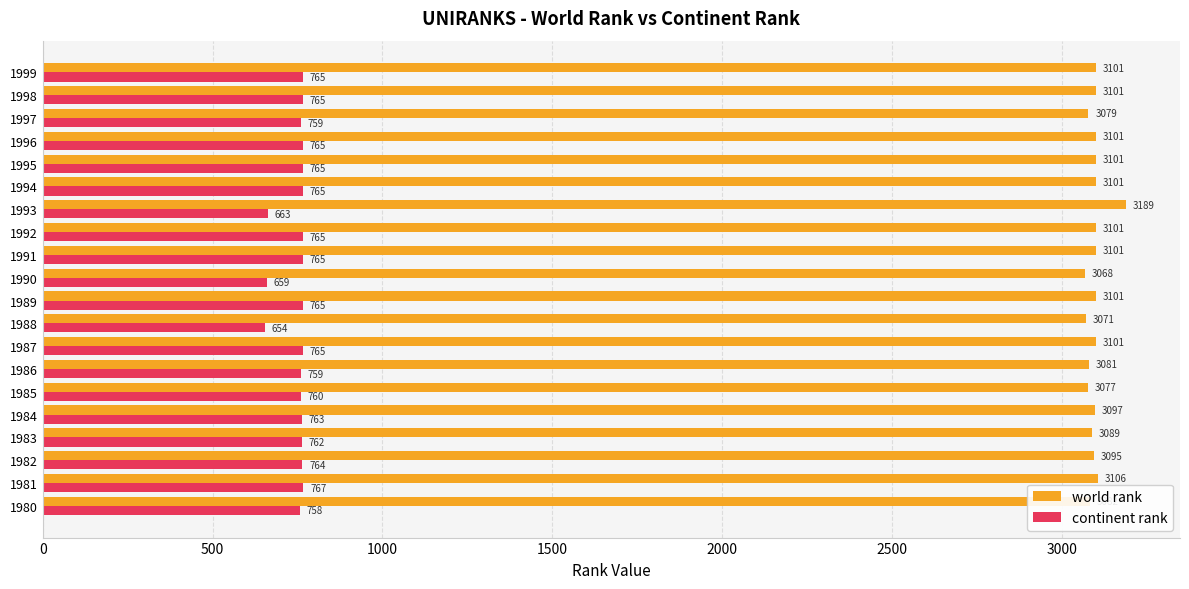

Which series has the widest spread of values?

world rank